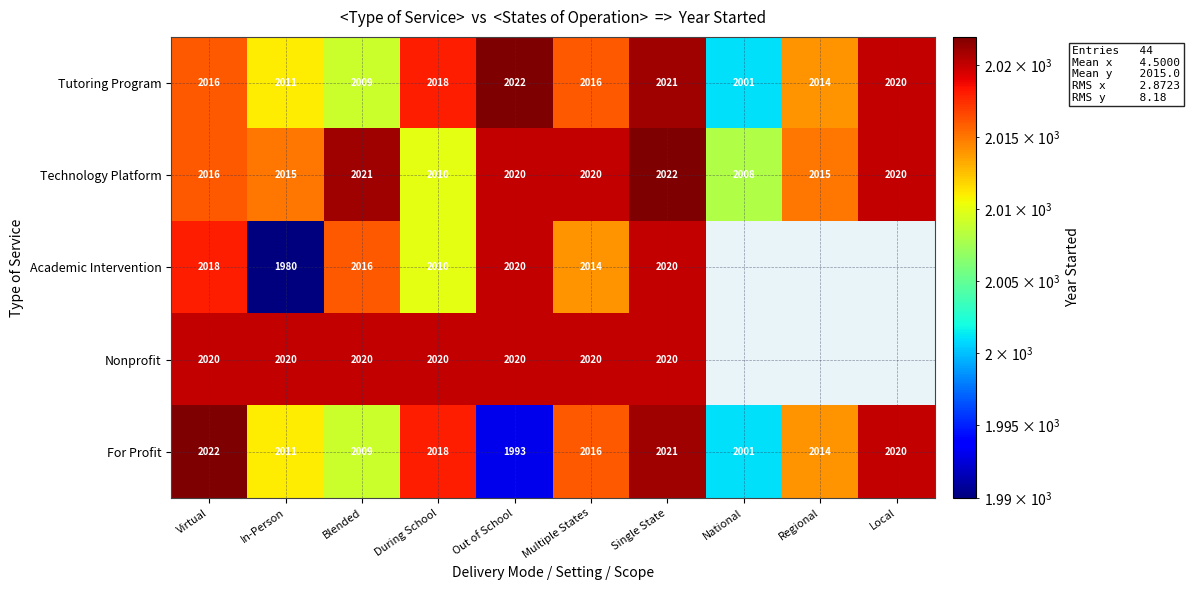

What is the difference between the maximum and minimum values in the Technology Platform series?

14